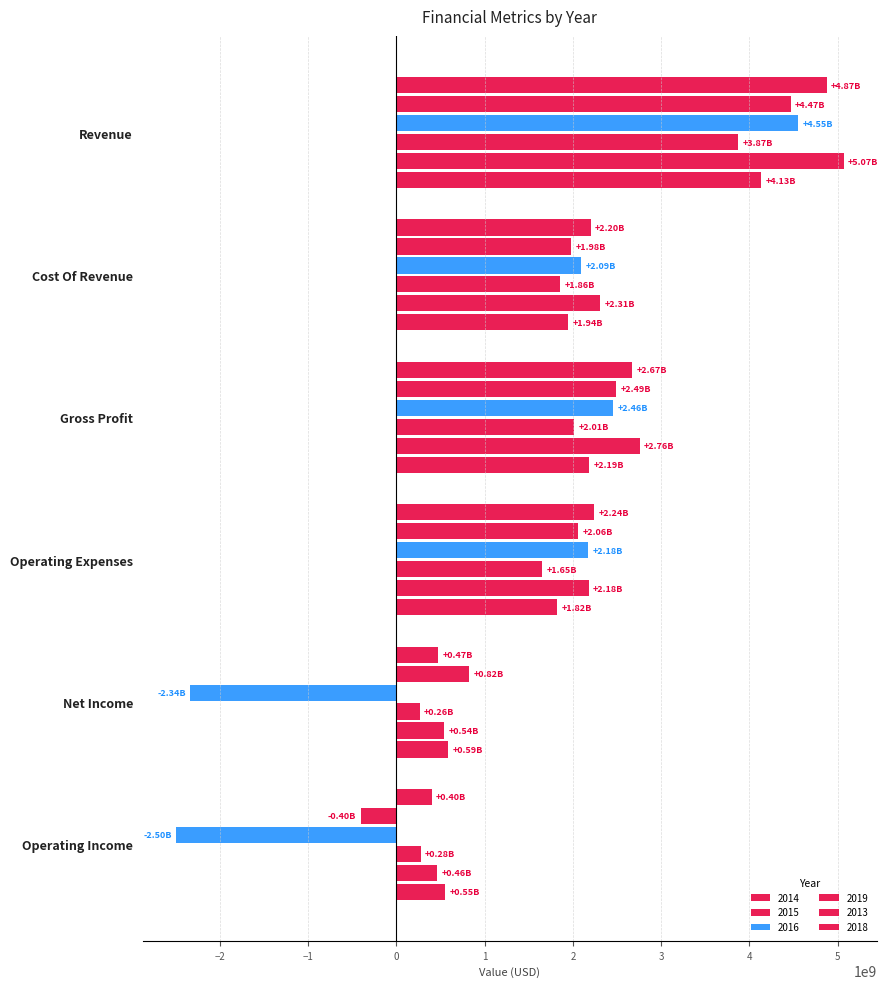

Which series has the largest total across all categories?

2013